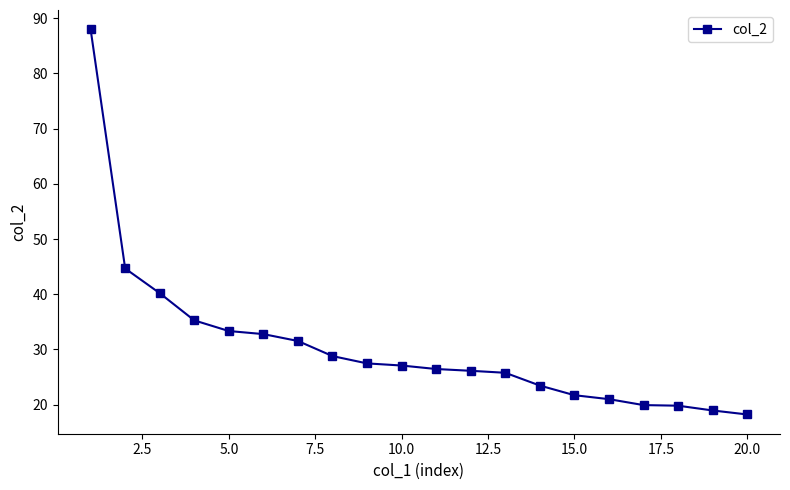

What is the average value?

30.5